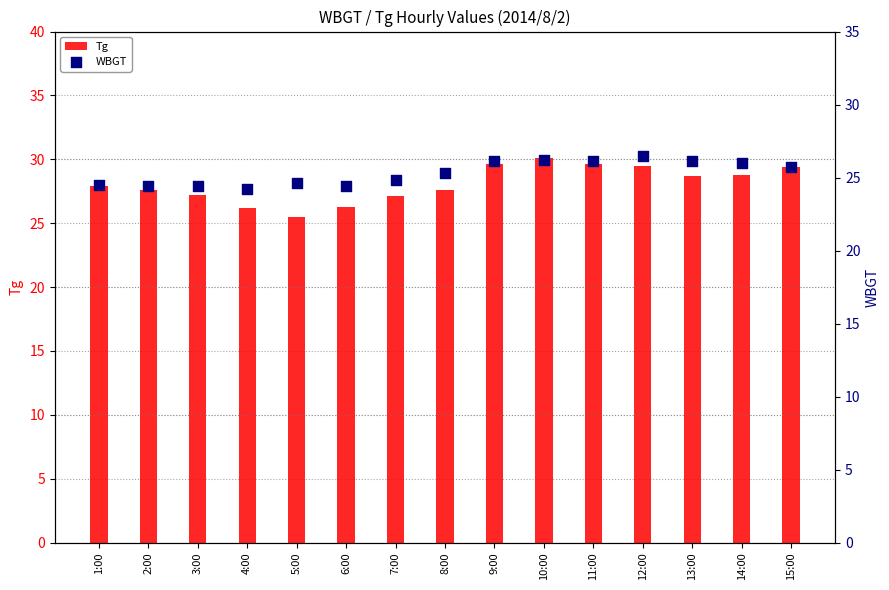

Is the value of Tg at 11:00 greater than the value of WBGT at 1:00?

Yes